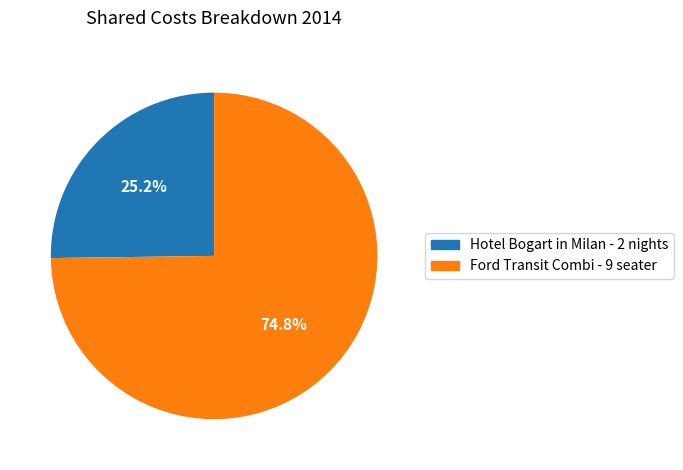

Approximately how many times larger is the value at Ford Transit Combi - 9 seater compared to Hotel Bogart in Milan - 2 nights?

3.0